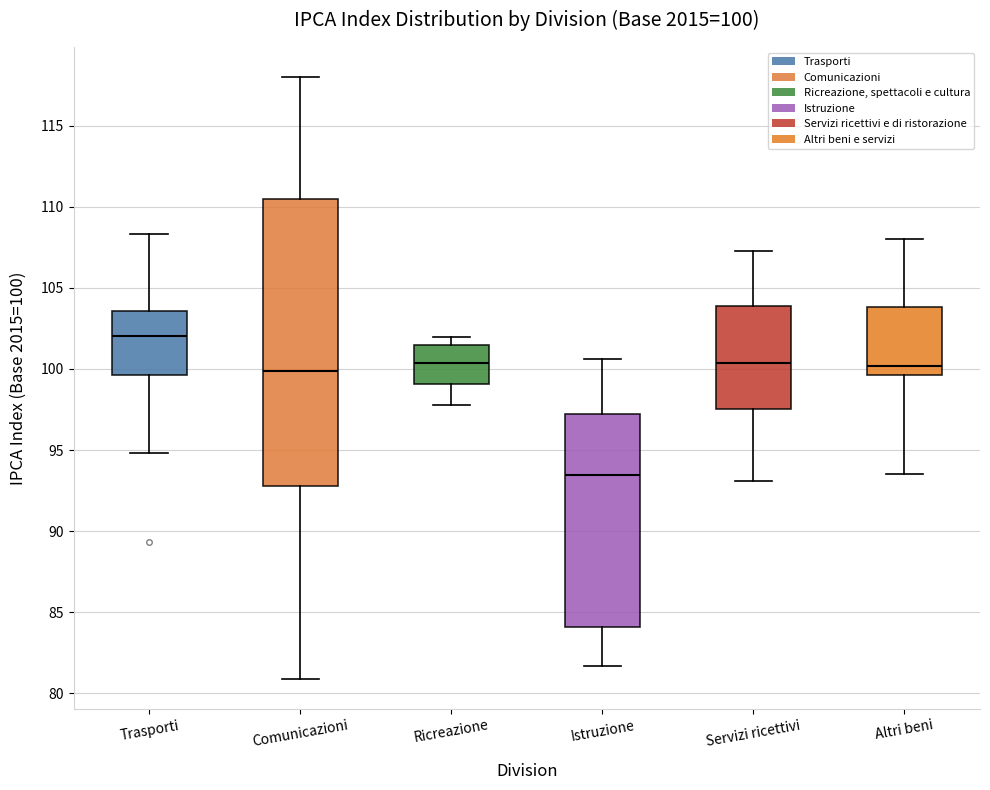

Which box's median line is the lowest?

Istruzione